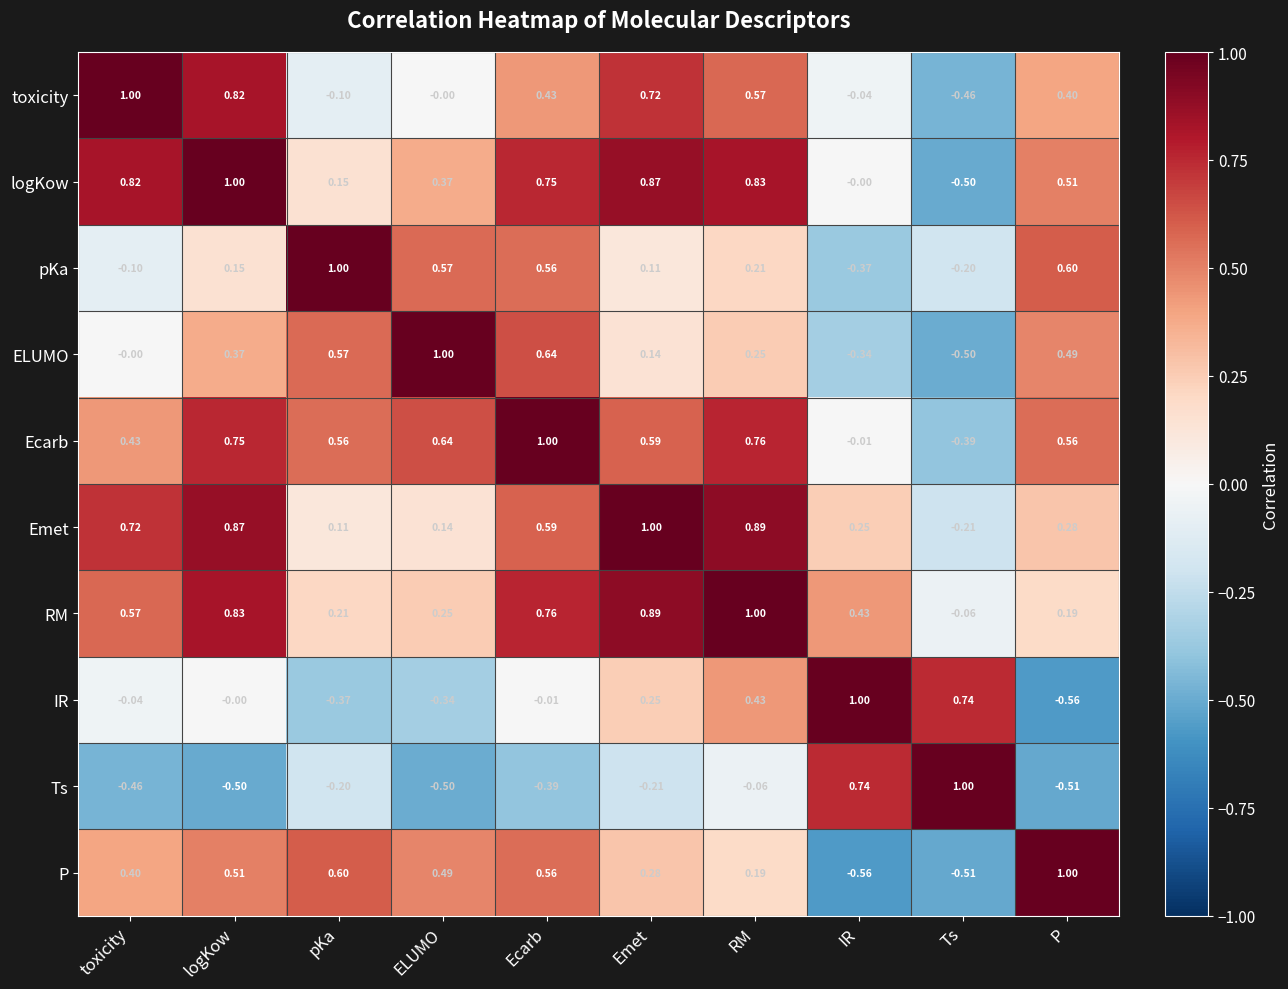

What is the spread (max minus min) of values at Emet?

1.2